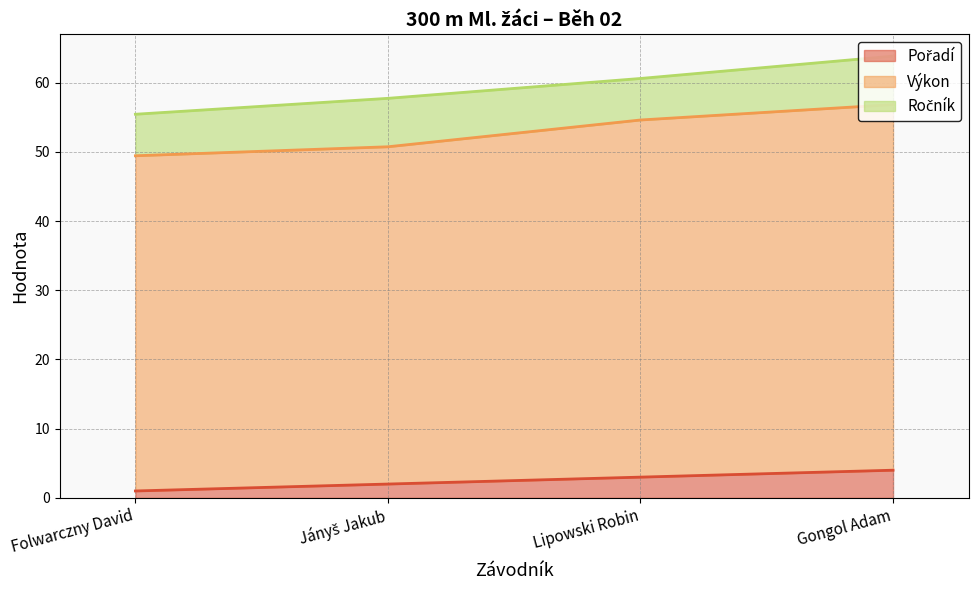

Which series changed the most between Lipowski Robin and Gongol Adam?

Výkon